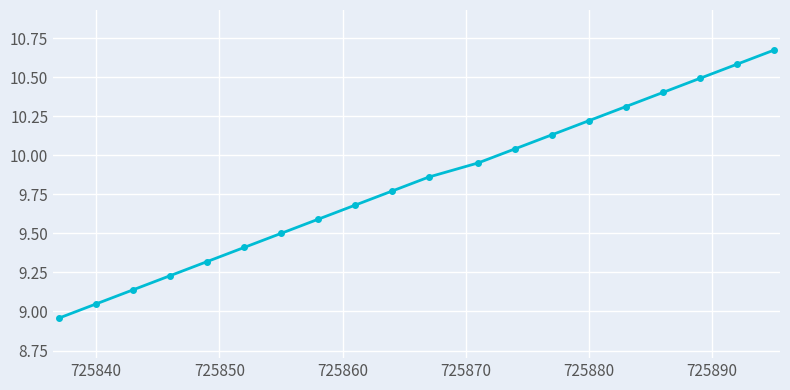

What is the difference between the maximum and minimum values?

1.7